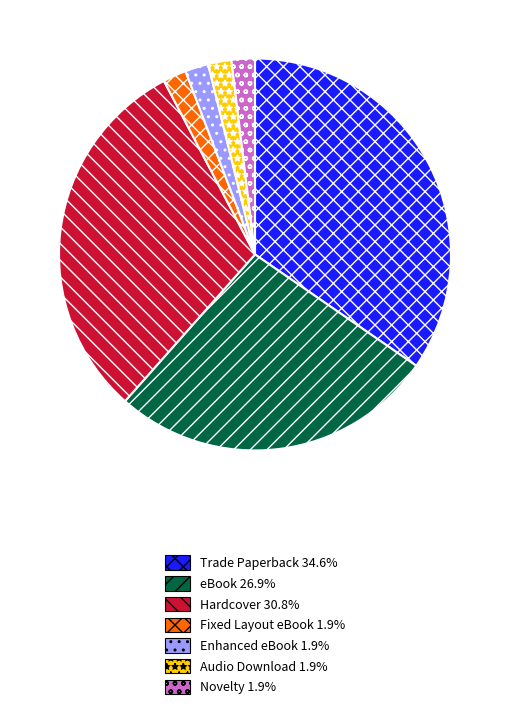

How many slices are in this pie chart?

7